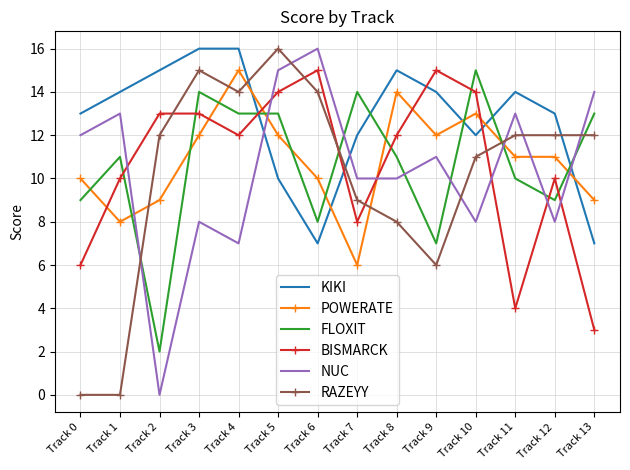

True or false: KIKI has a value of 4 at Track 6.

False